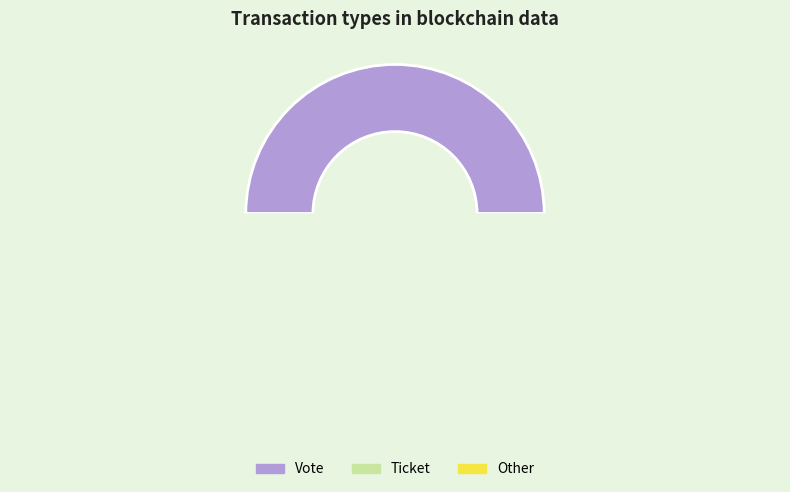

Which slice is the smallest?

Other